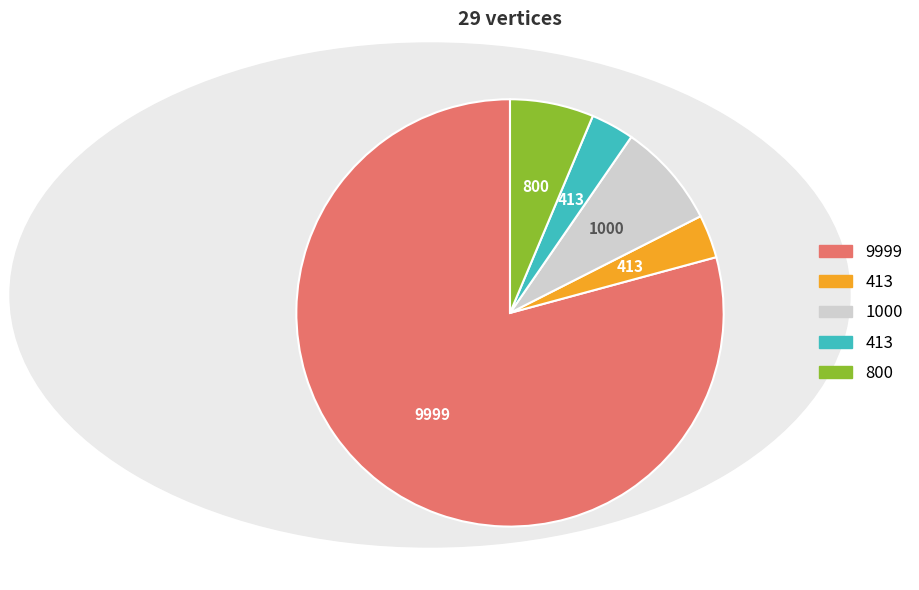

Does any single category account for the majority?

Yes